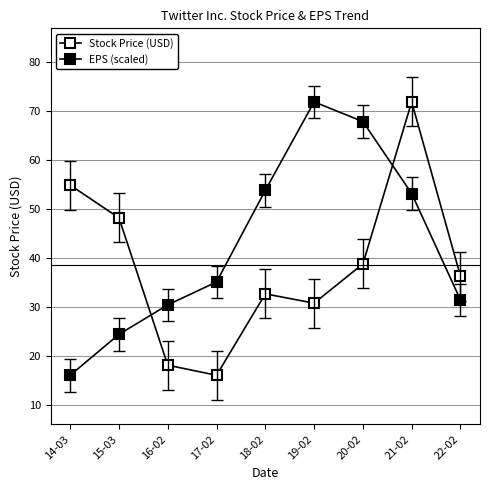

Is it true that Stock Price (USD) equals 48.1 at 15-03?

True